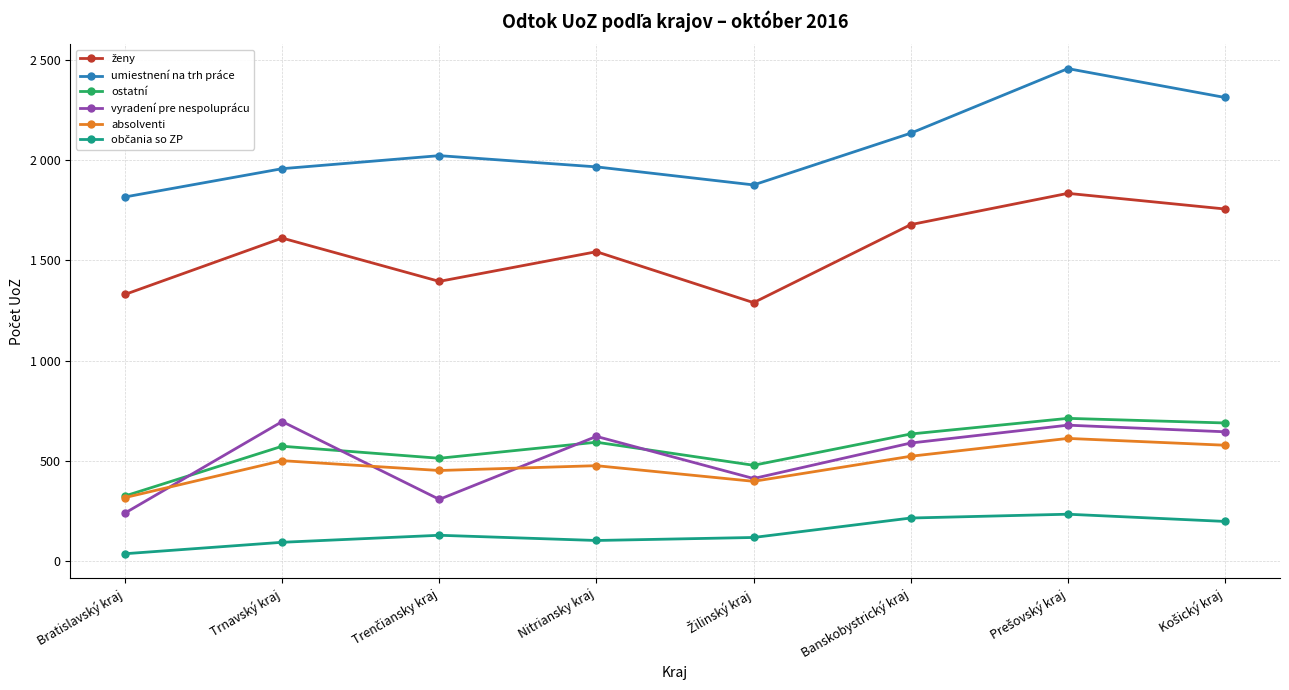

Between Žilinský kraj and Banskobystrický kraj, which is larger?

Banskobystrický kraj